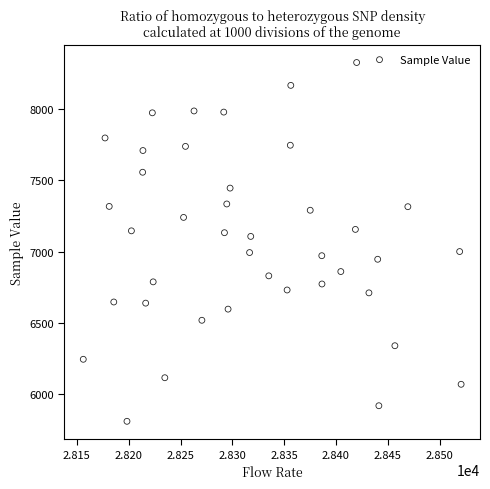

What is the range of Y values (max minus min)?

2511